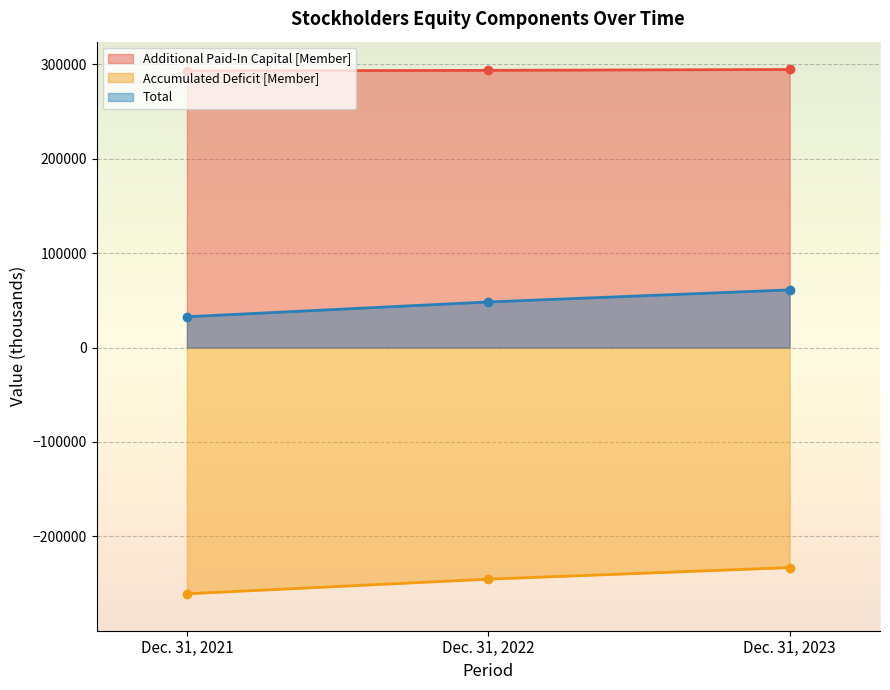

Between Dec. 31, 2021 and Dec. 31, 2023, which series saw the biggest shift?

Total